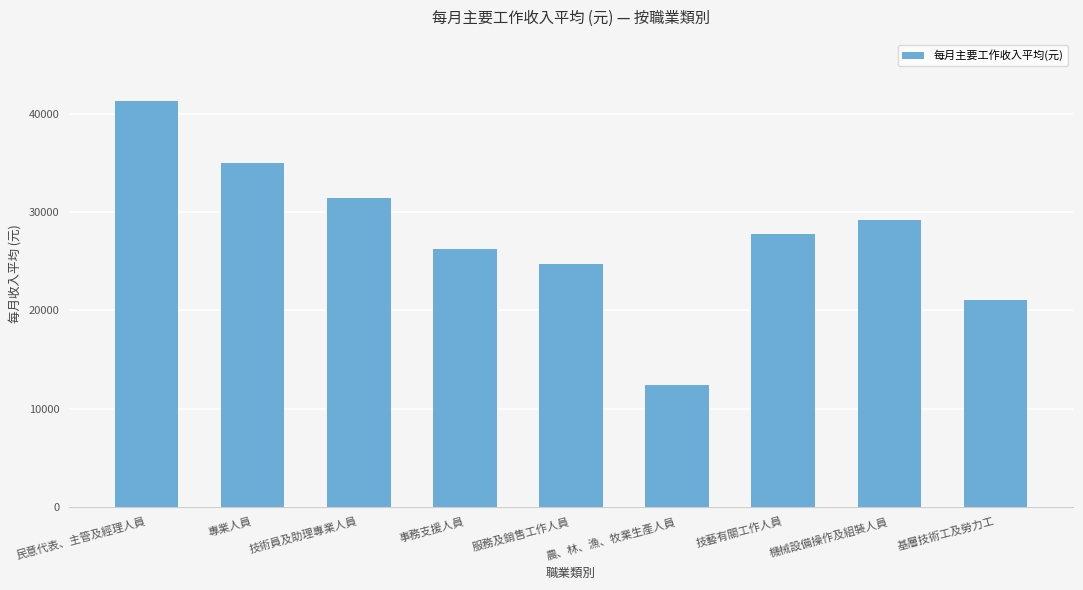

What is the difference between the maximum and minimum values?

29014